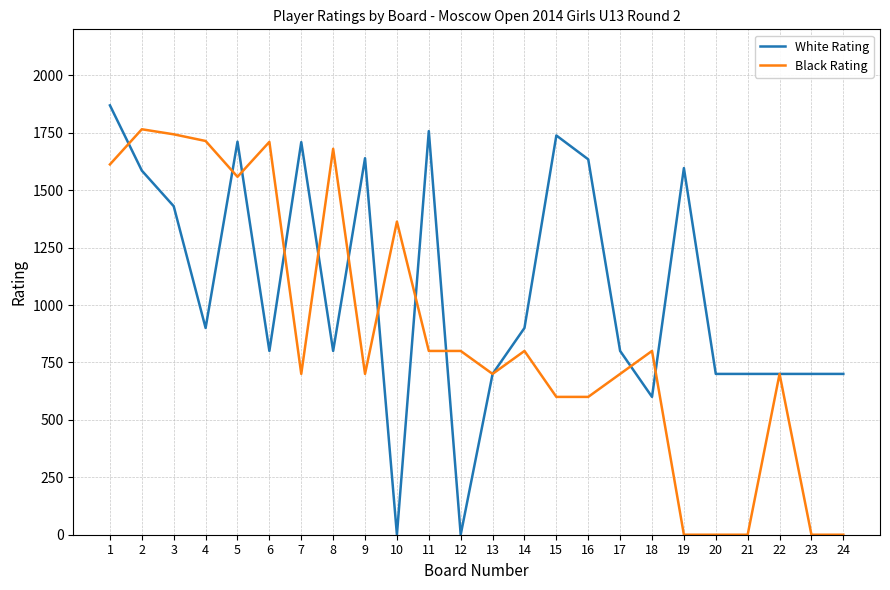

What is the highest value of the Black Rating series?

1765